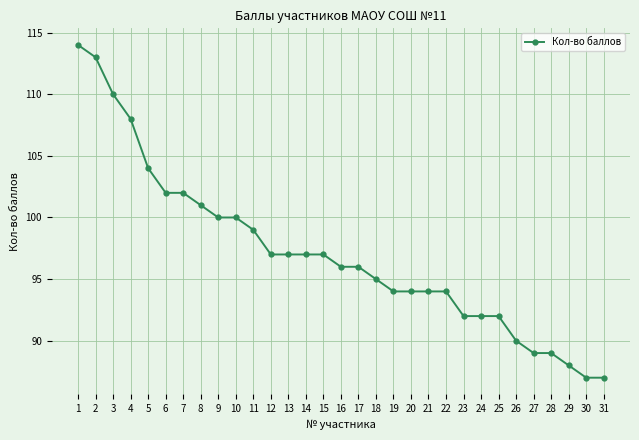

What is the value of the 15th point from the left?

97